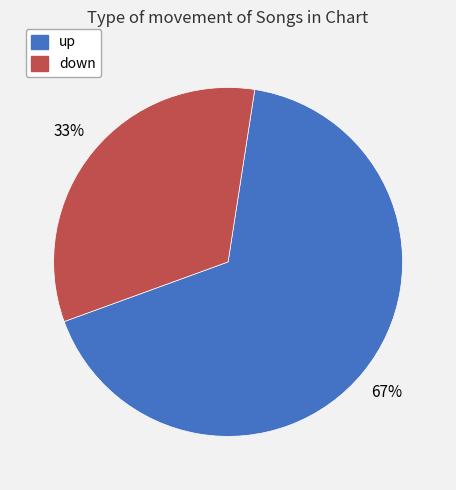

Do down and up together represent more than half of the pie?

Yes